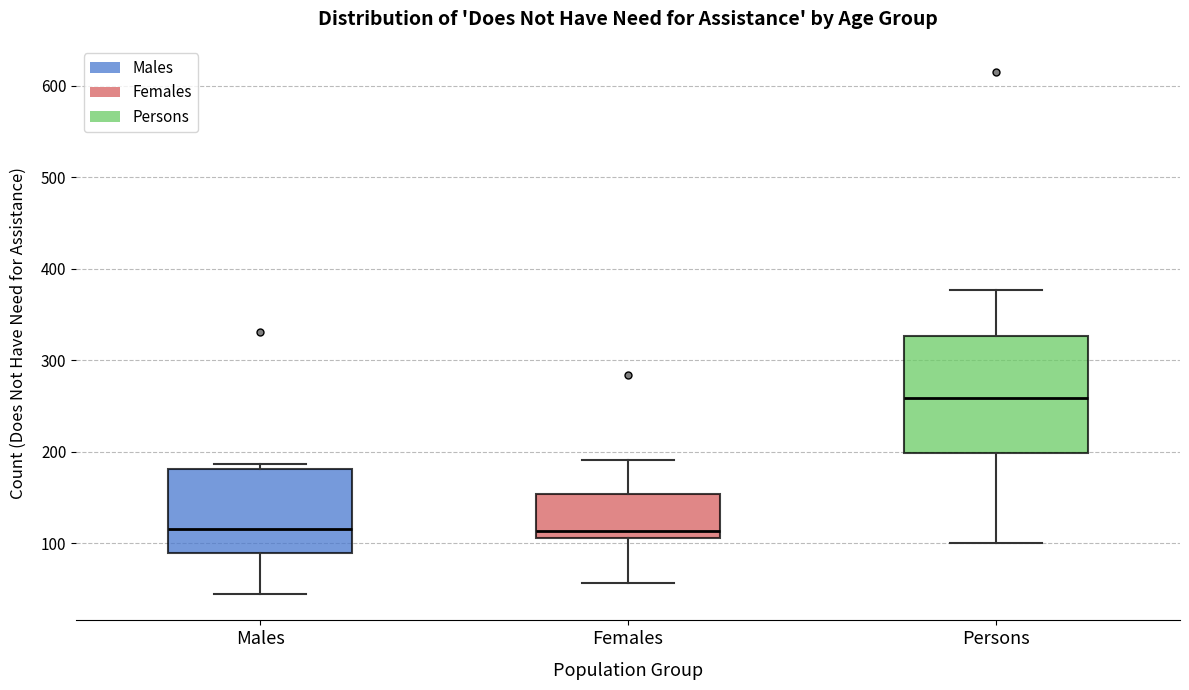

Reading left to right, transcribe this box plot: for each box, give where its median line is, the range the box spans, and where its two whiskers end, as read against the y-axis. The values are not printed on the chart, so give them approximately, as read against the axis.

Males: median 120, box 90 to 180, whiskers 40 to 190
Females: median 110 (just above the box's lower edge), box 110 to 150, whiskers 60 to 190
Persons: median 260, box 200 to 330, whiskers 100 to 380